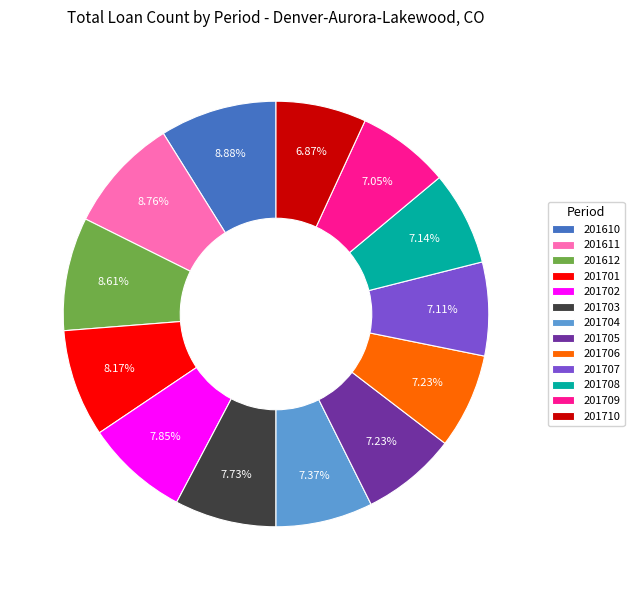

To the nearest percent, what is the difference between the largest and smallest slice percentages?

2%